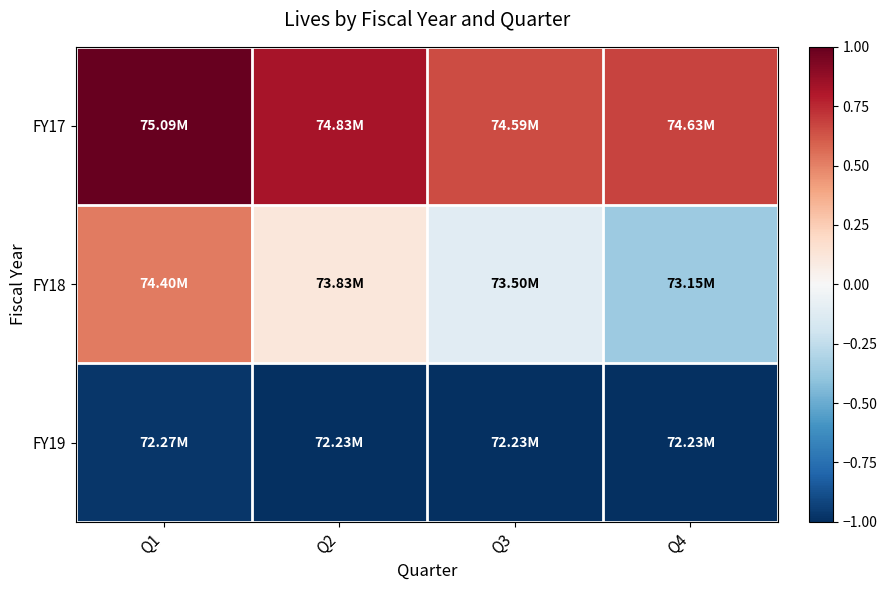

Reading right to left, transcribe all the data shown in this chart.

FY17: Q4=0.7	Q3=0.7	Q2=0.8	Q1=1.0
FY18: Q4=-0.4	Q3=-0.1	Q2=0.1	Q1=0.5
FY19: Q4=-1.0	Q3=-1.0	Q2=-1.0	Q1=-1.0